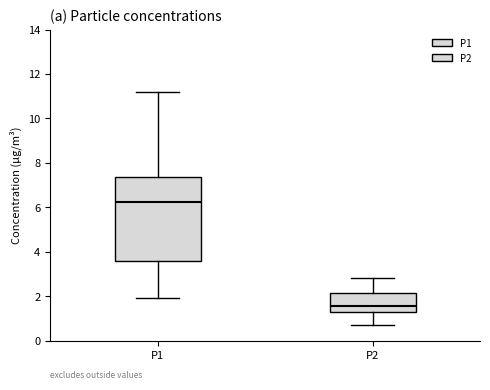

Which box's median line is the highest?

P1